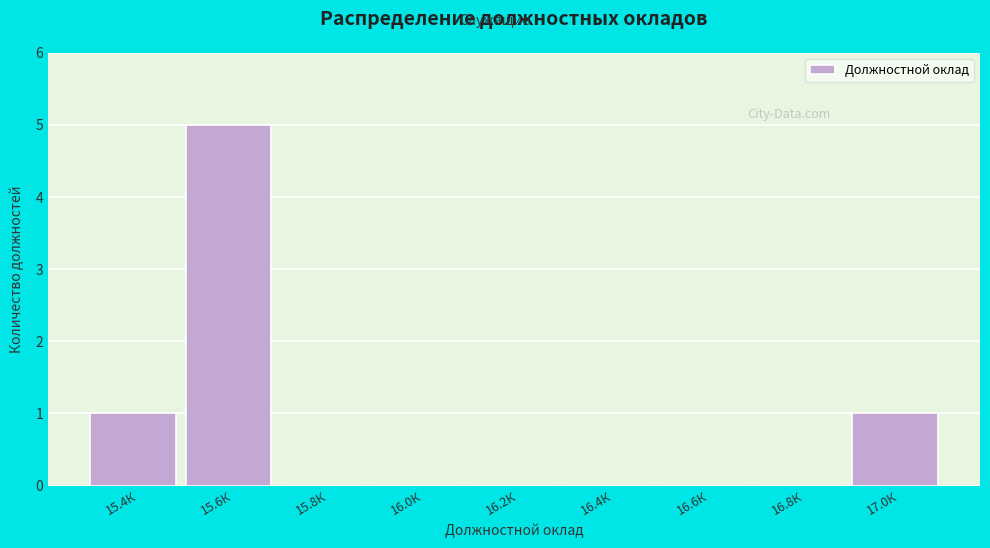

Which category has the highest value across all series?

15.6К